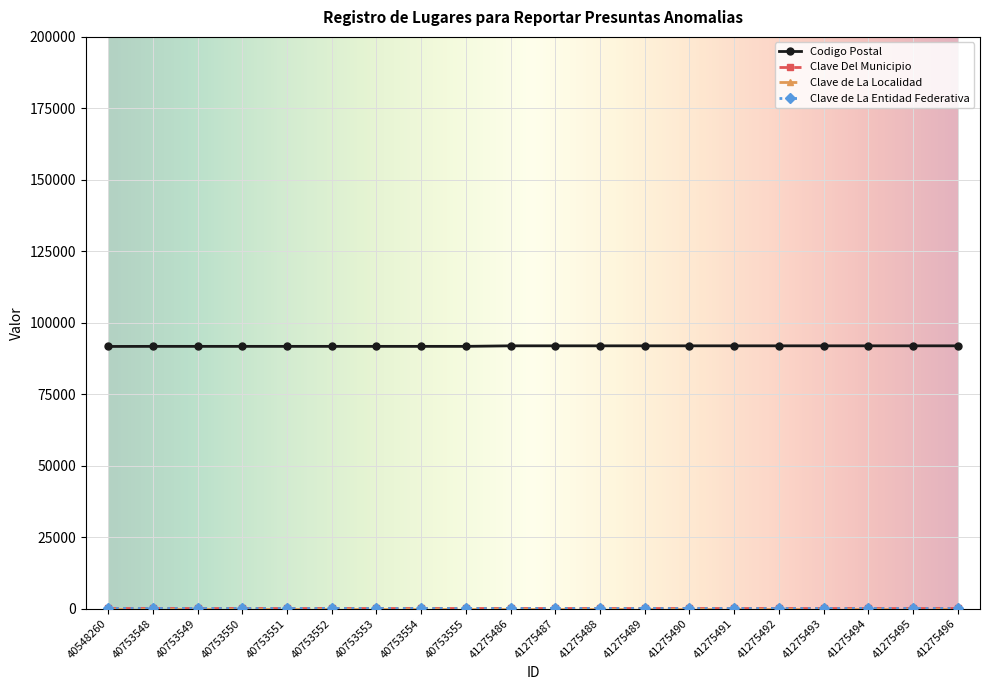

True or false: Codigo Postal has a value of 91918 at 41275487.

True